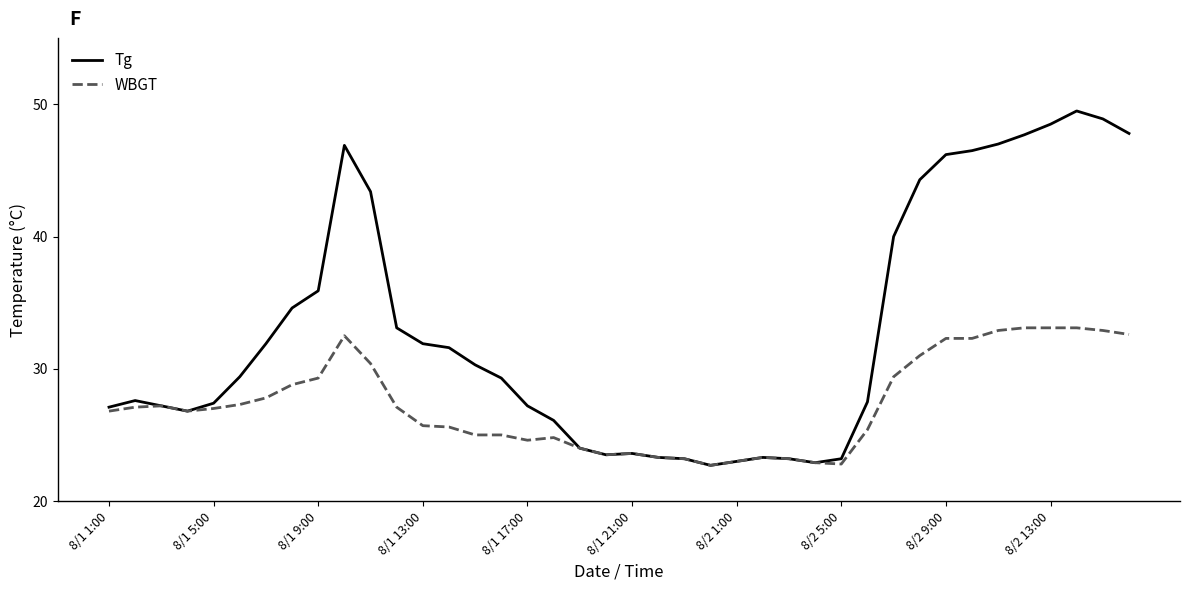

What is the sum of all Tg values?

1317.5